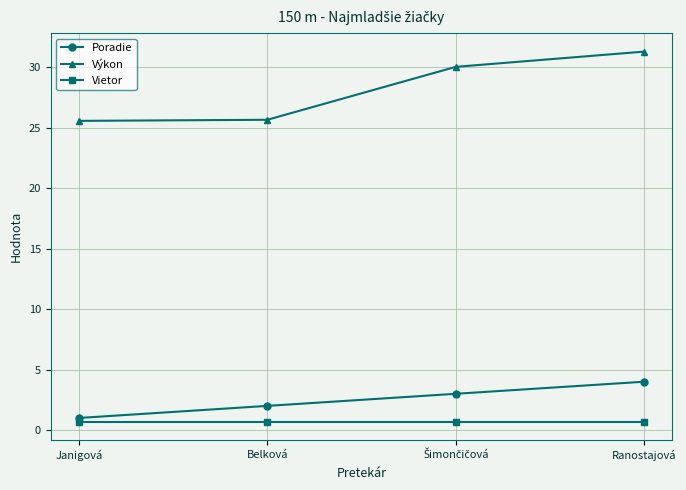

What is the sum of all Vietor values?

2.8